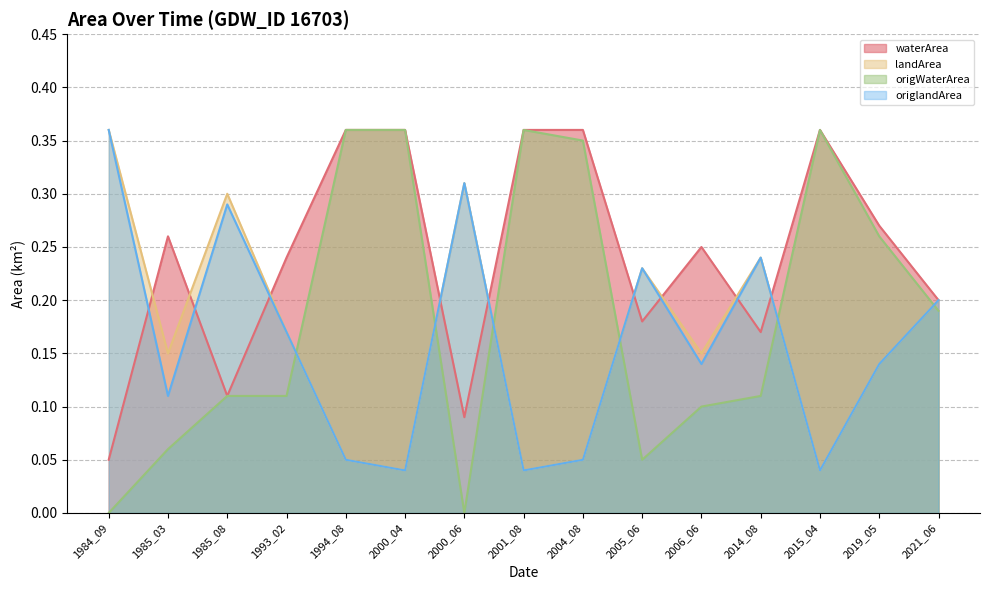

At which label does waterArea (line) reach its minimum?

1984_09